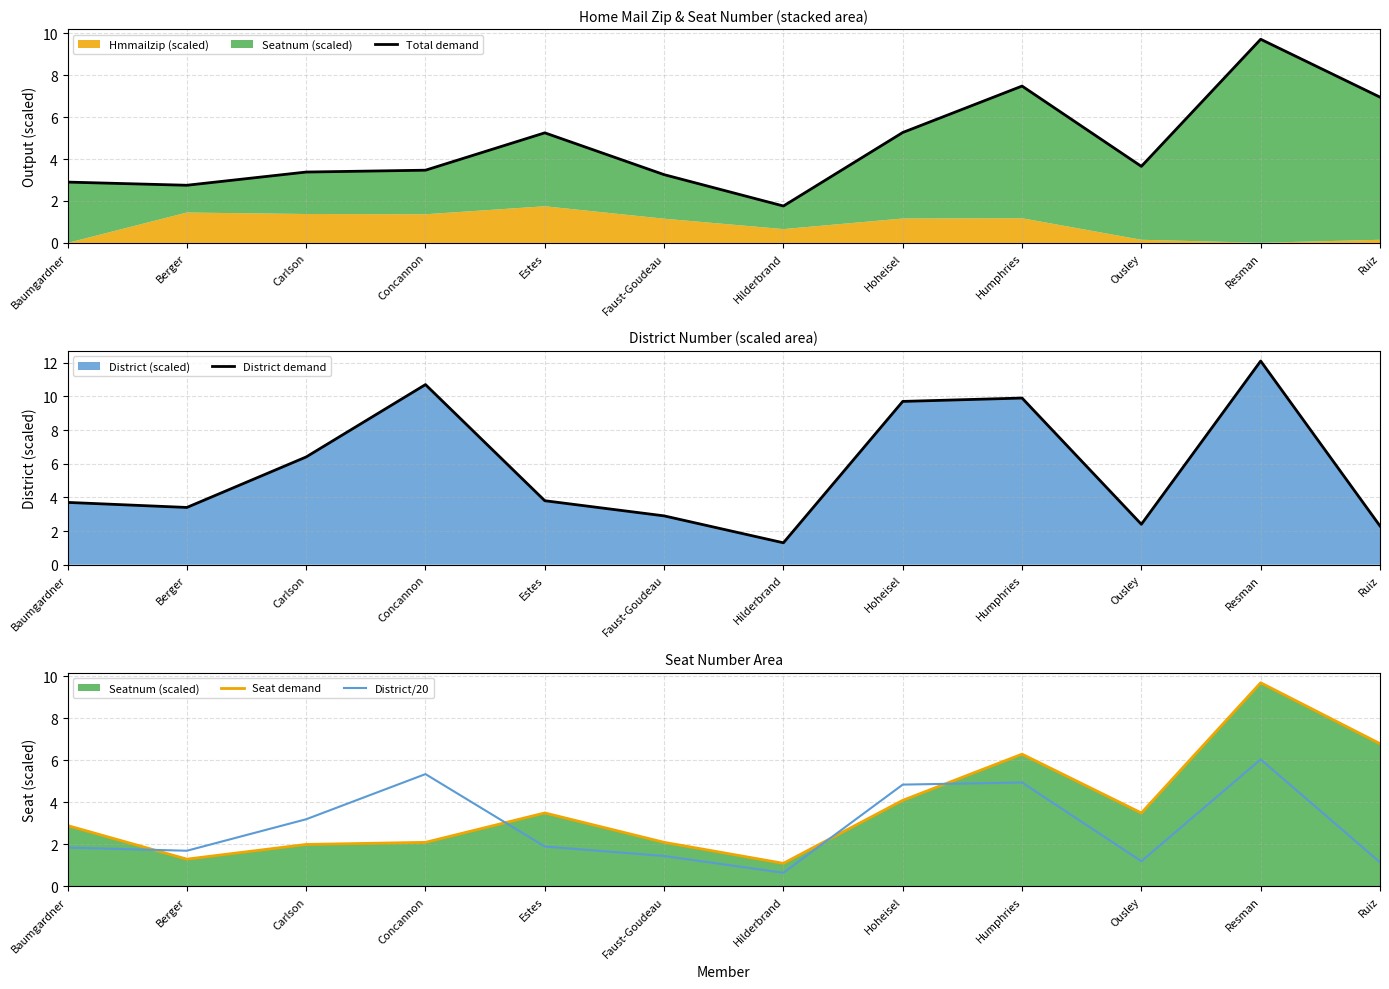

What is the value of the Seat demand point at the 11th from the left?

9.7